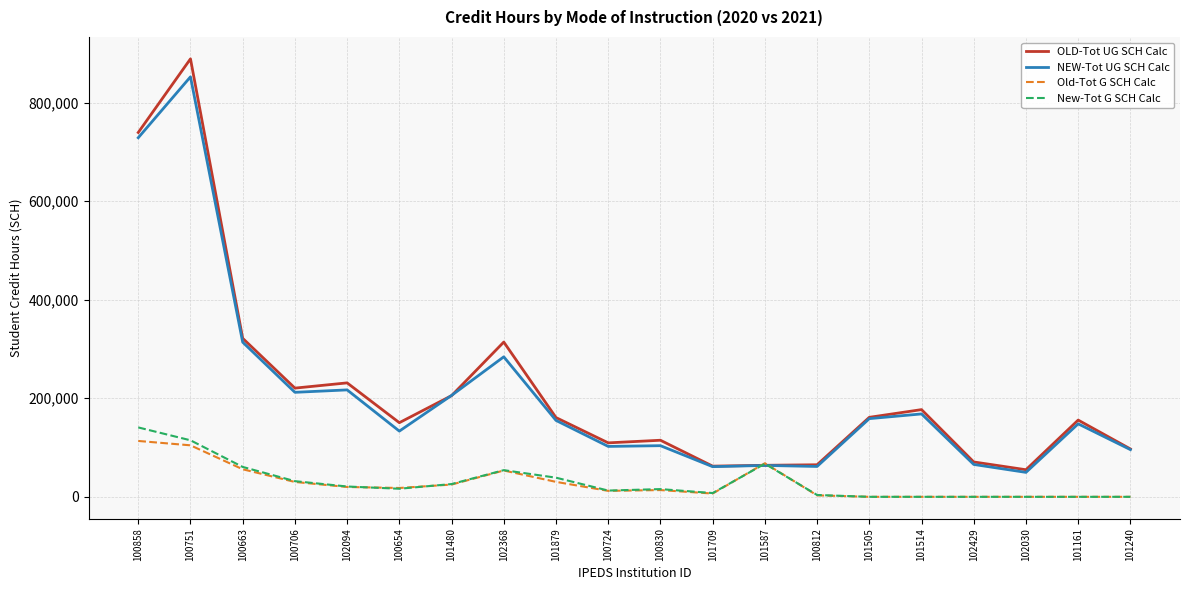

Is it true that Old-Tot G SCH Calc equals 19964 at 102094?

True